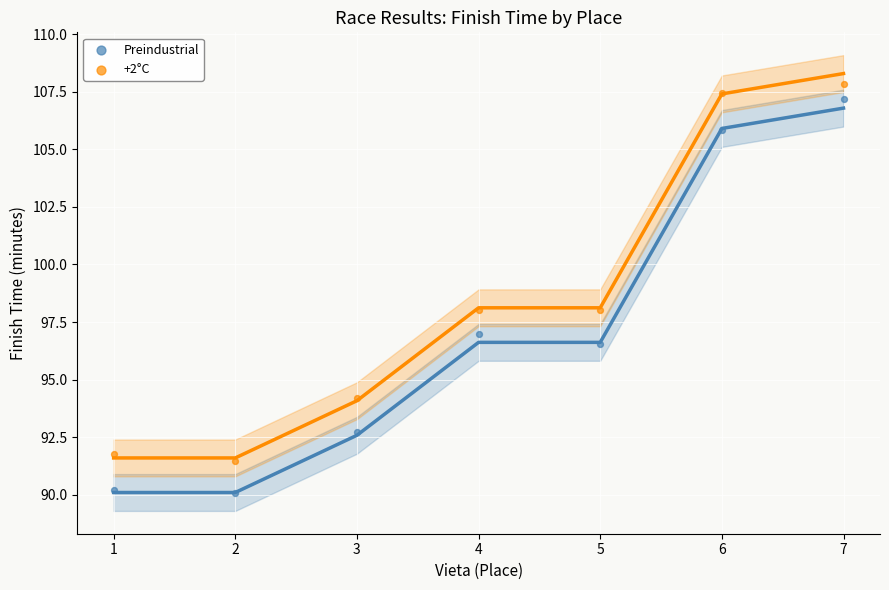

Which series reaches the minimum Y coordinate?

Preindustrial